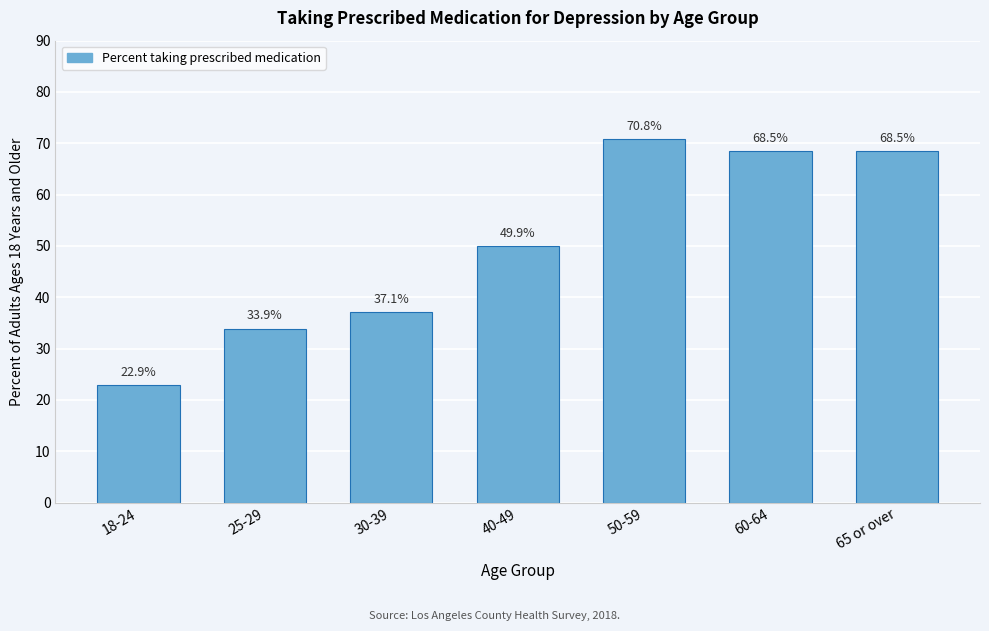

Reading right to left, what are all the values shown in this chart?

65 or over=68.5	60-64=68.5	50-59=70.8	40-49=49.9	30-39=37.1	25-29=33.9	18-24=22.9